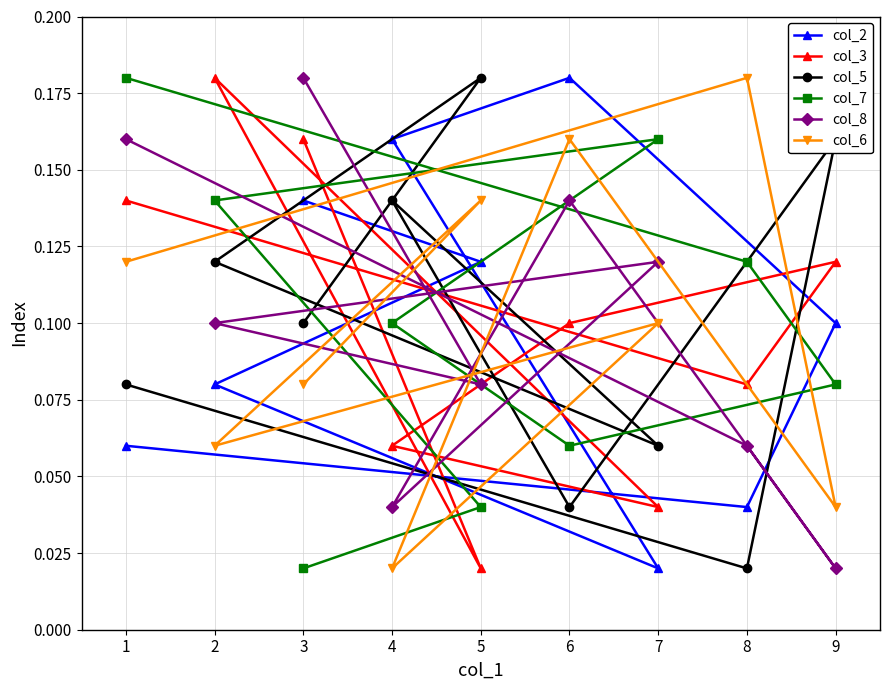

In col_2, how many points are higher than both neighbors (excluding endpoints)?

1